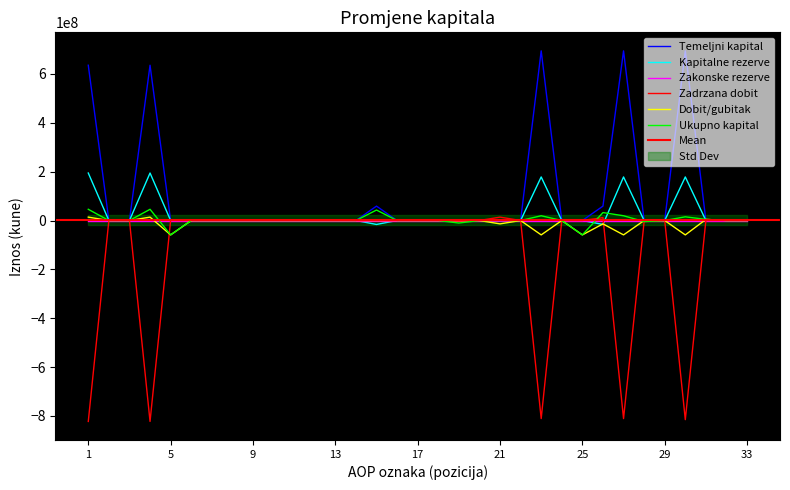

True or false: Dobit/gubitak and Ukupno kapital cross at least once.

True